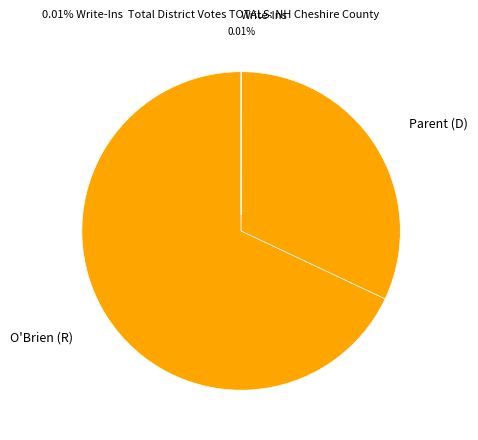

Rank the categories by value from highest to lowest.

Edward J. O'Brien (Republican), Theodore H. Parent (Democratic), Write-Ins